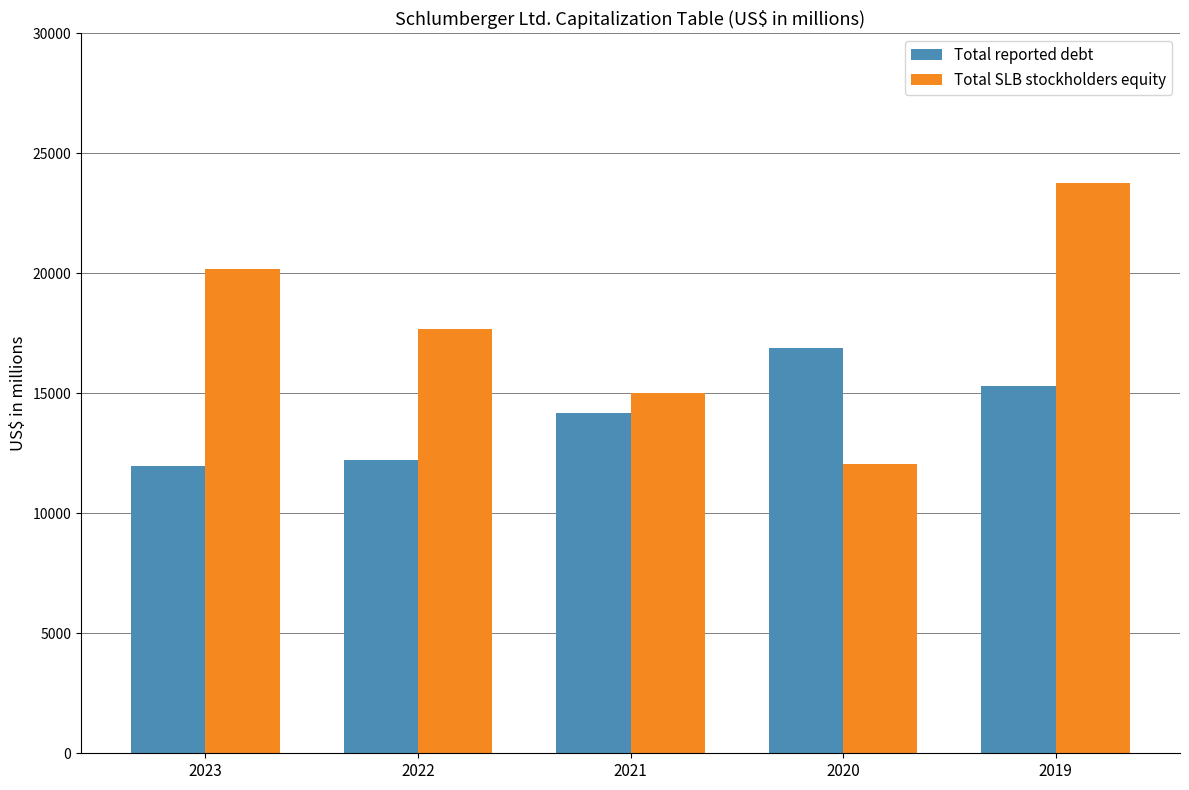

Which series has the largest range (max minus min)?

Total SLB stockholders equity